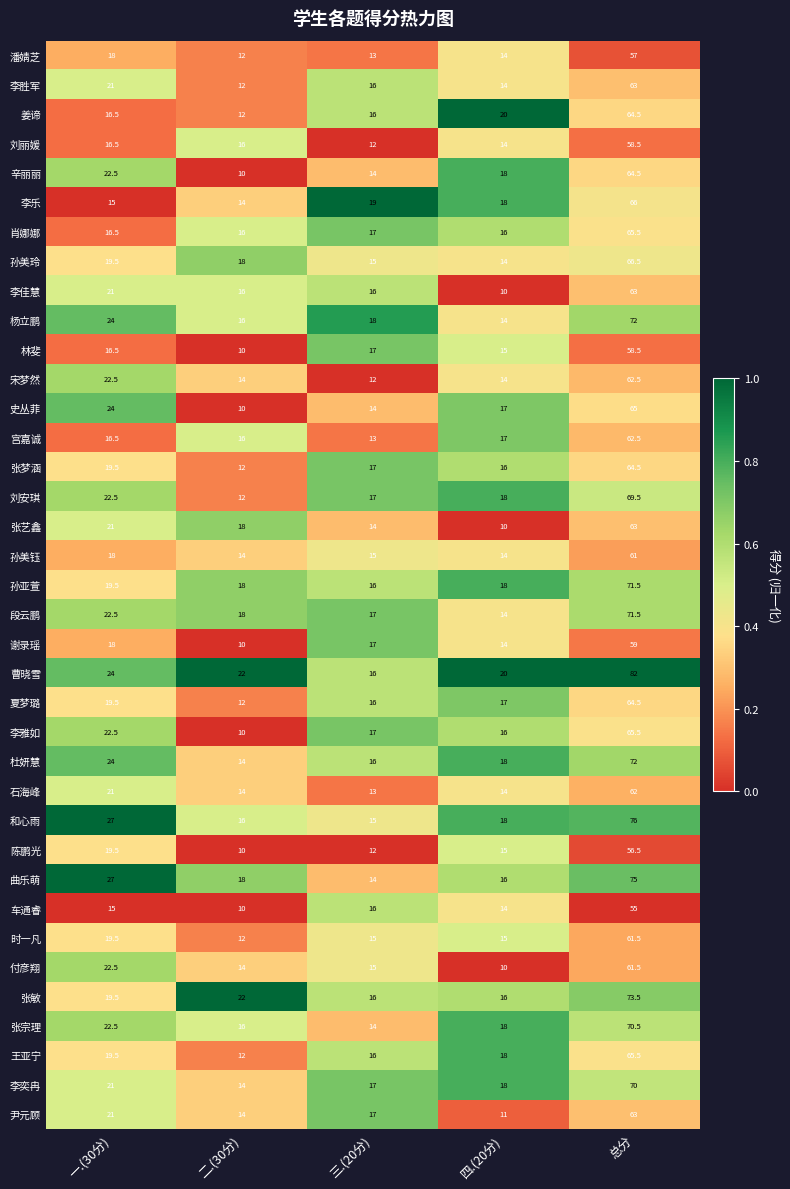

At which category is the sum across all series the highest?

总分